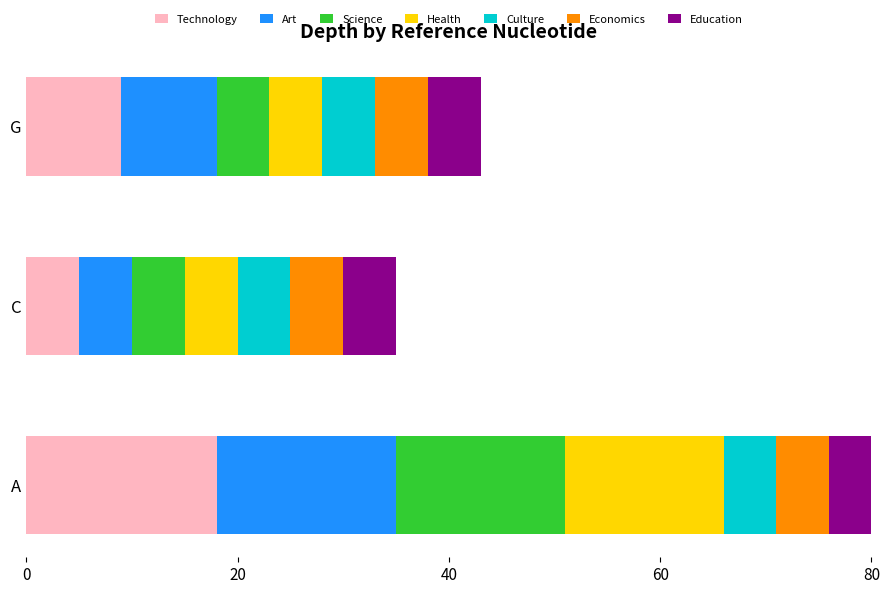

What position from the right is C?

2